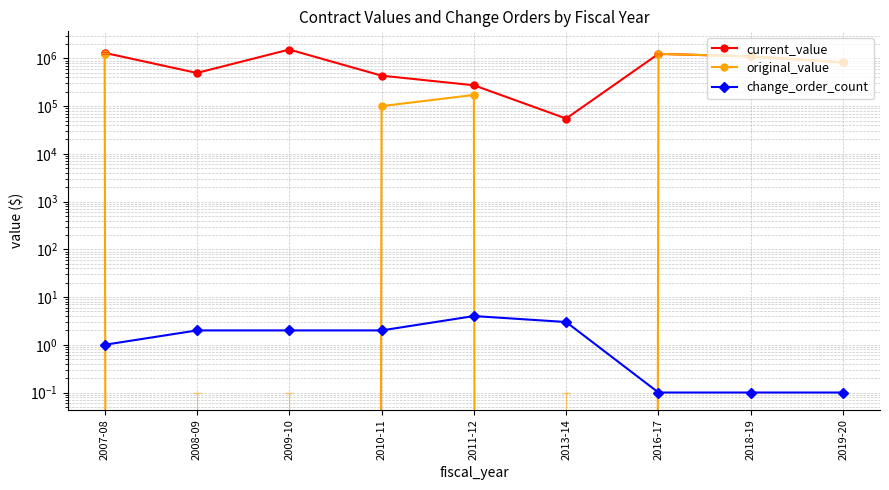

What is the maximum value for change_order_count?

4.0